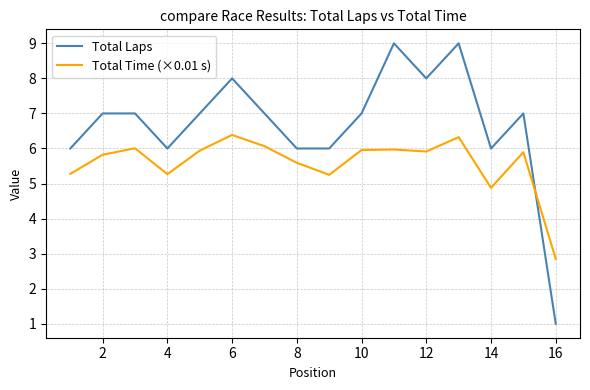

How many times do Total Laps and Total Time (×0.01 s) cross each other?

1